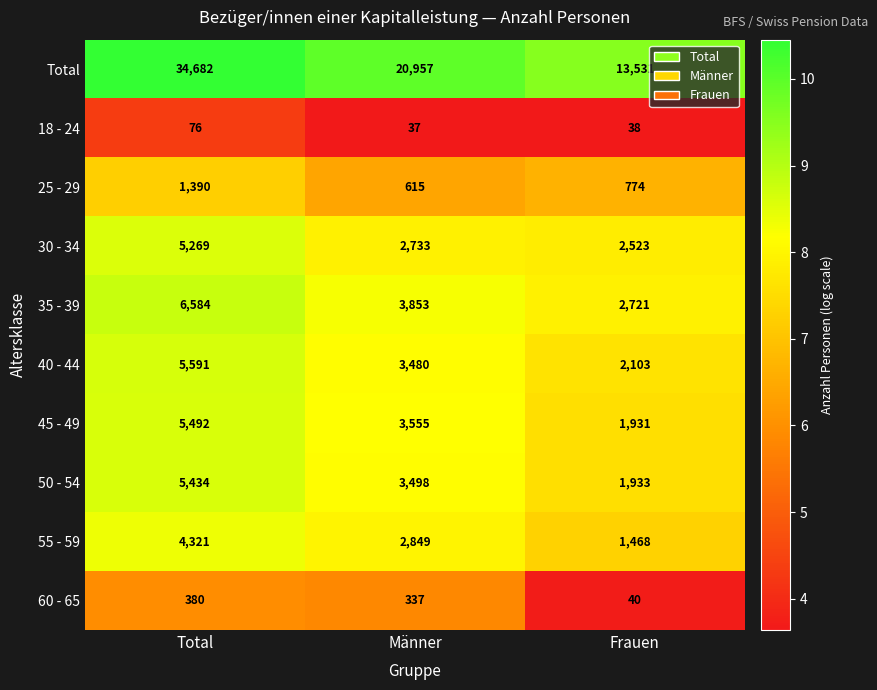

Is it true that 18 - 24 equals 38 at Frauen?

True